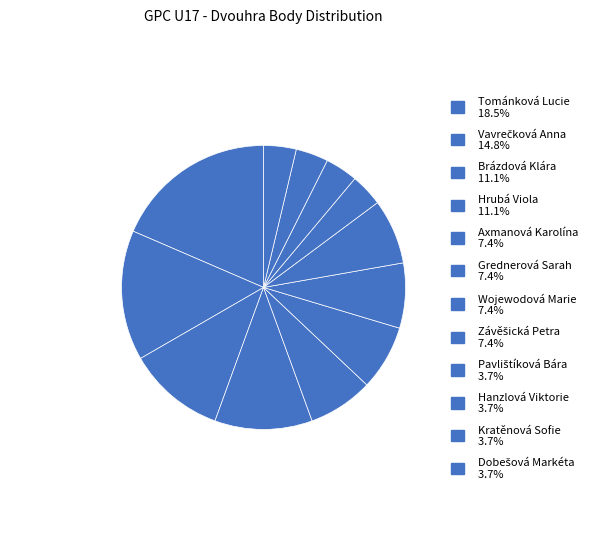

Does any single category account for the majority?

No